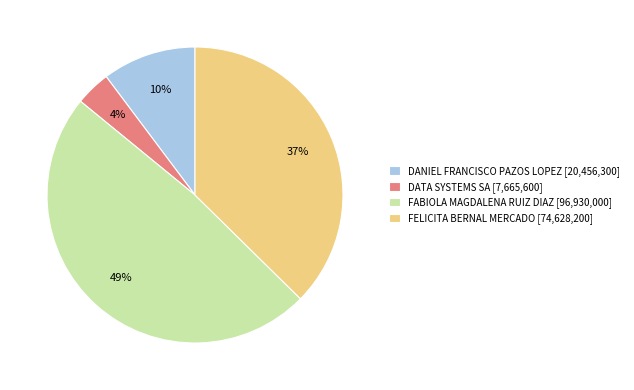

Is there any slice that represents more than half of the pie?

No